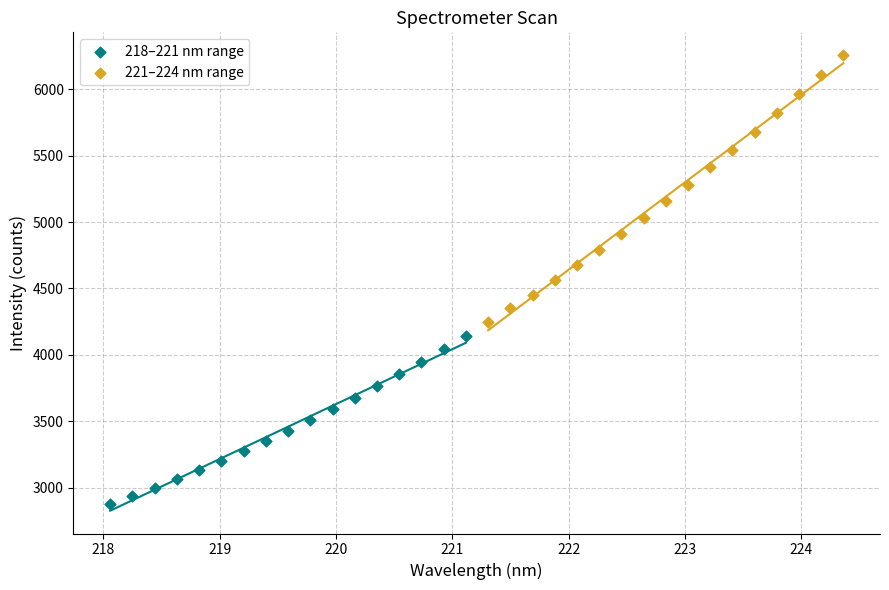

Which series reaches the minimum Y coordinate?

218–221 nm range